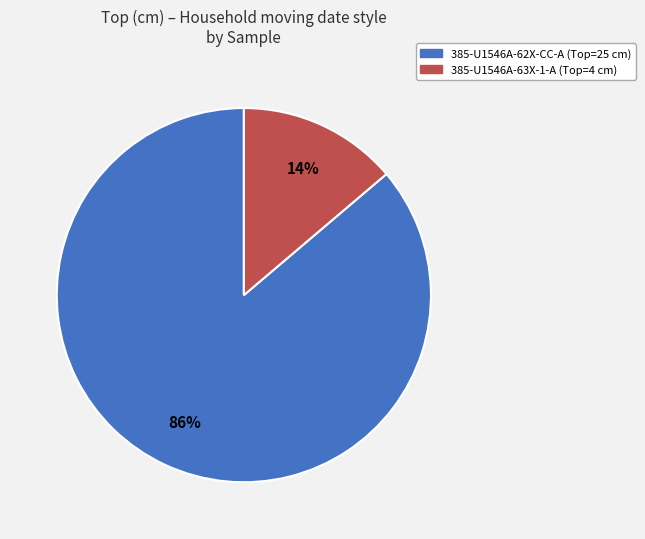

To the nearest percent, what is the difference between the largest and smallest slice percentages?

72%